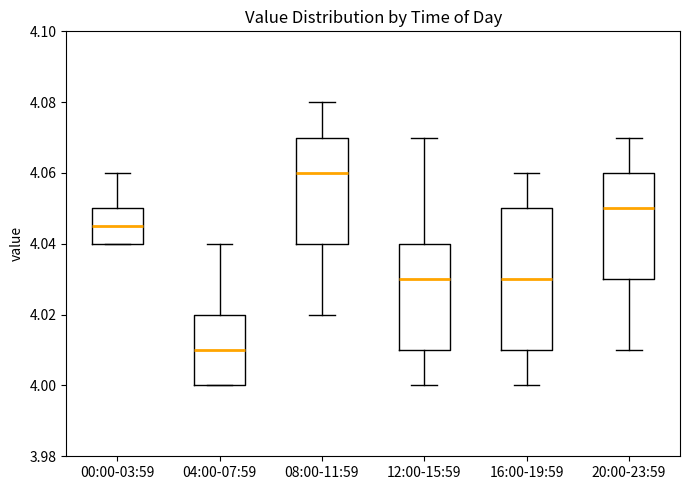

Reading left to right, read every box against the y-axis: the position of its median line, the range the box covers, and the ends of its whiskers. The values are not printed on the chart, so give them approximately, as read against the axis.

00:00-03:59: median 4.046, box 4.040 to 4.050, whiskers 4.040 to 4.060
04:00-07:59: median 4.010, box 4.000 to 4.020, whiskers 4.000 to 4.040
08:00-11:59: median 4.060, box 4.040 to 4.070, whiskers 4.020 to 4.080
12:00-15:59: median 4.030, box 4.010 to 4.040, whiskers 4.000 to 4.070
16:00-19:59: median 4.030, box 4.010 to 4.050, whiskers 4.000 to 4.060
20:00-23:59: median 4.050, box 4.030 to 4.060, whiskers 4.010 to 4.070